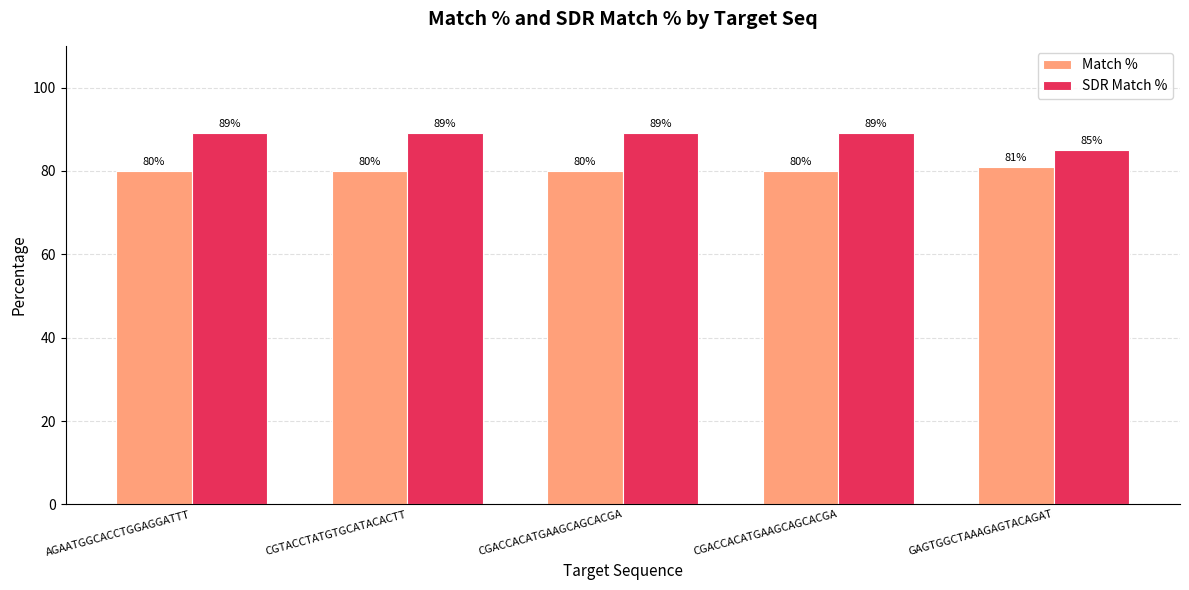

Does the chart contain stacked bars?

No